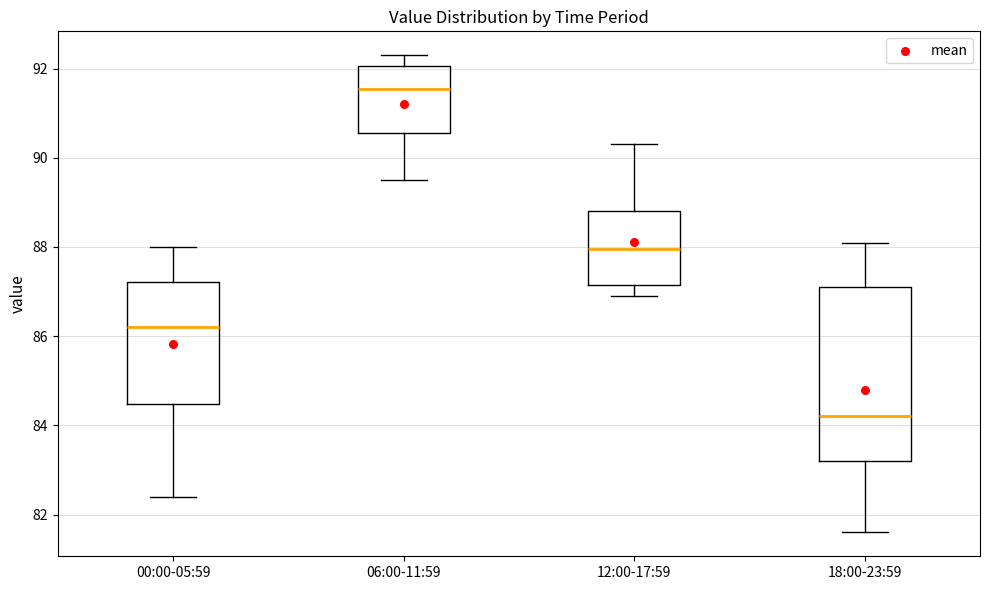

Reading left to right, read every box against the y-axis: the position of its median line, the range the box covers, and the ends of its whiskers. The values are not printed on the chart, so give them approximately, as read against the axis.

00:00-05:59: median 86.2, box 84.4 to 87.2, whiskers 82.4 to 88.0
06:00-11:59: median 91.6, box 90.6 to 92.0, whiskers 89.6 to 92.4
12:00-17:59: median 88.0, box 87.2 to 88.8, whiskers 87.0 to 90.4
18:00-23:59: median 84.2, box 83.2 to 87.2, whiskers 81.6 to 88.2